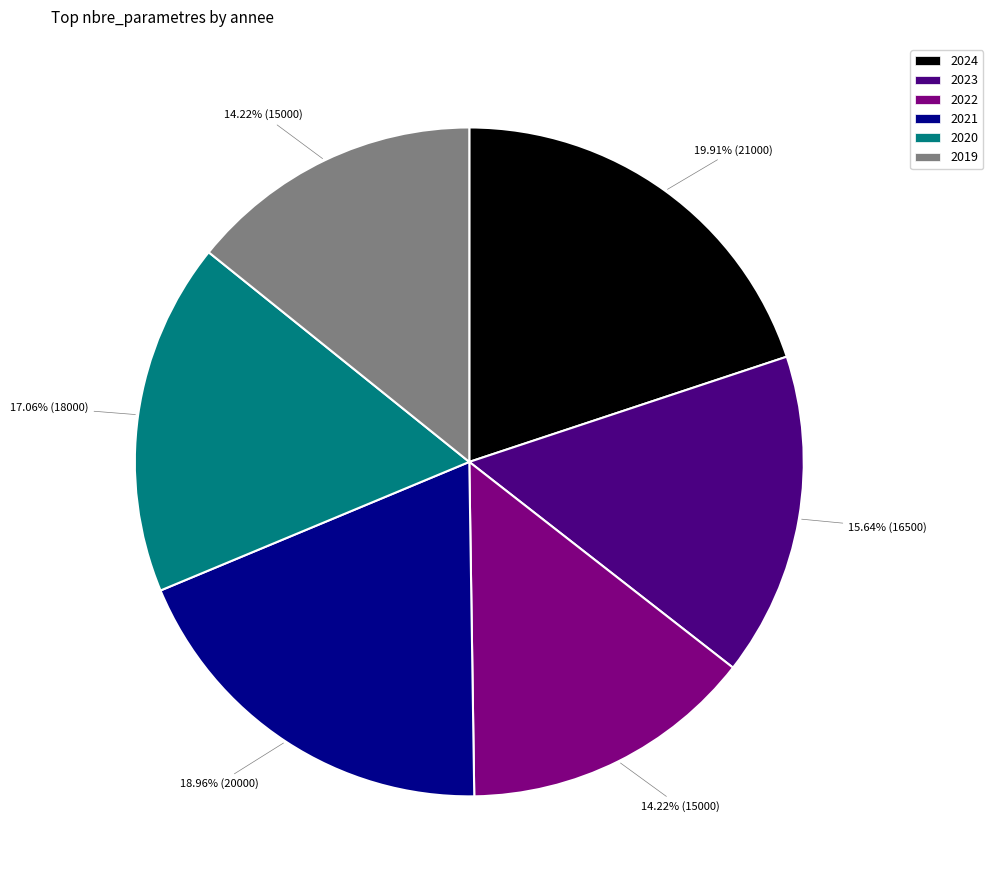

What is the largest slice in the pie chart?

2024